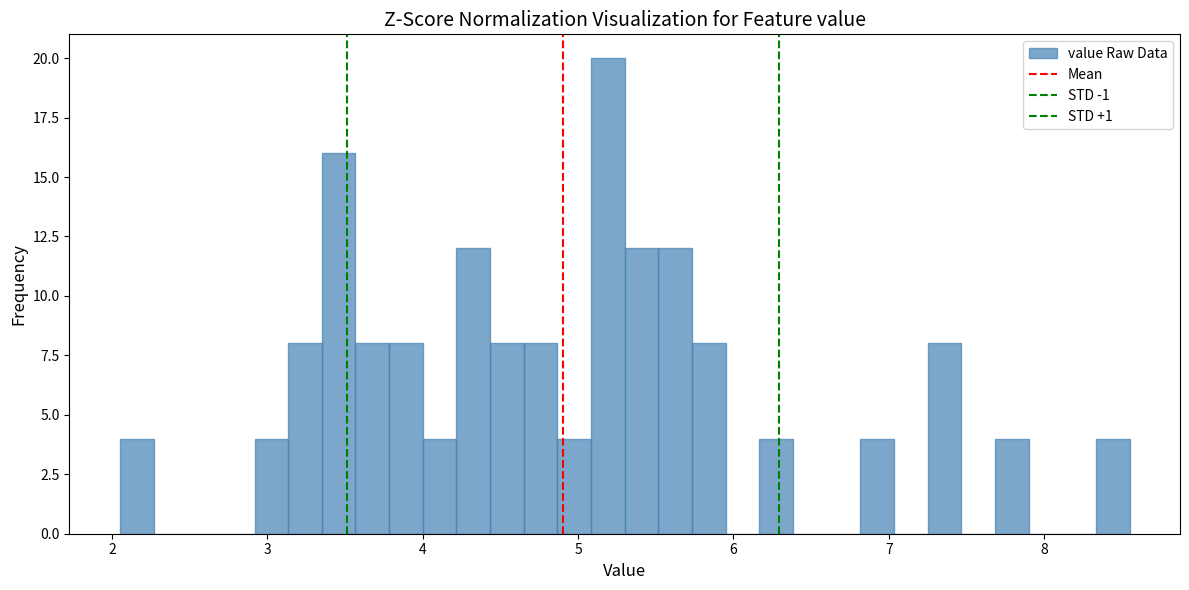

Around what value on the x-axis is the tallest bar? Give the approximate position of its centre, as read against the axis.

5.2